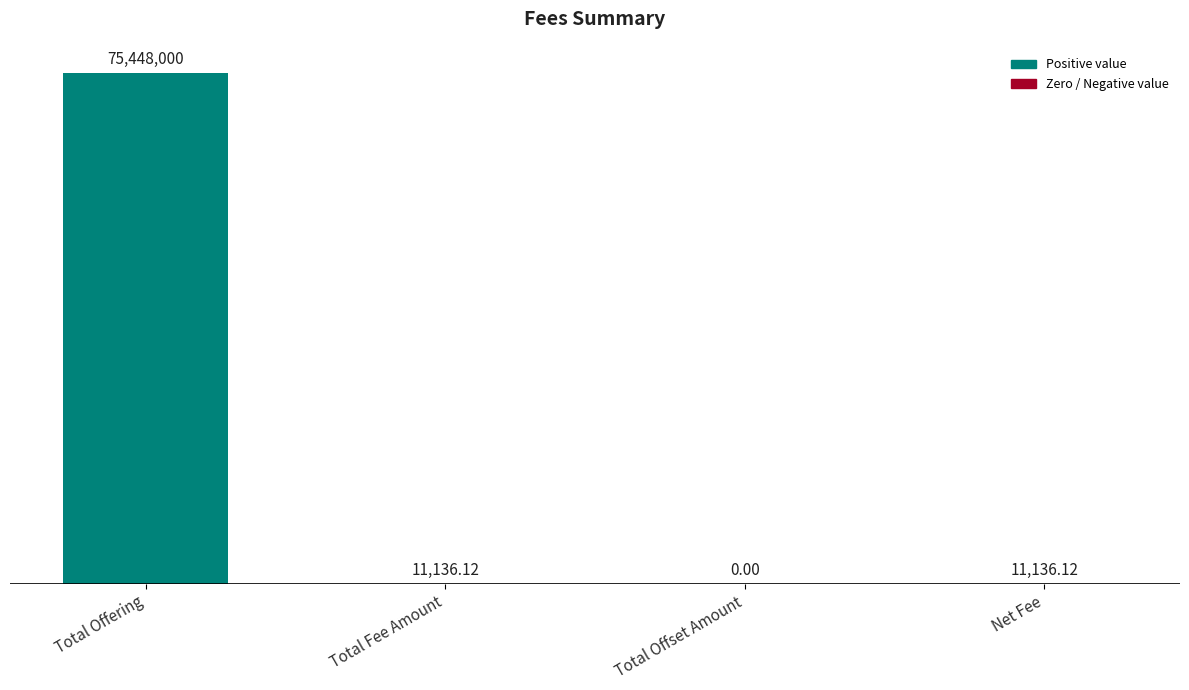

What is the approximate value at Total Offering?

75448000.0